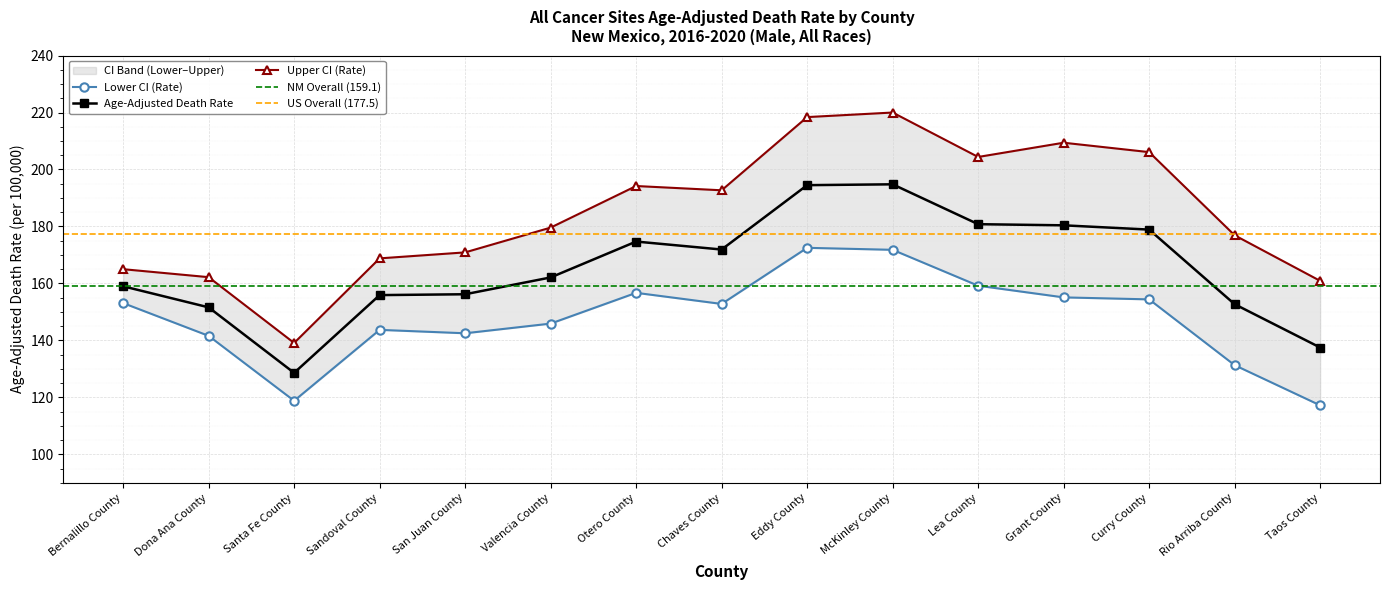

True or false: Age-Adjusted Death Rate and Upper CI (Rate) intersect in this chart.

False